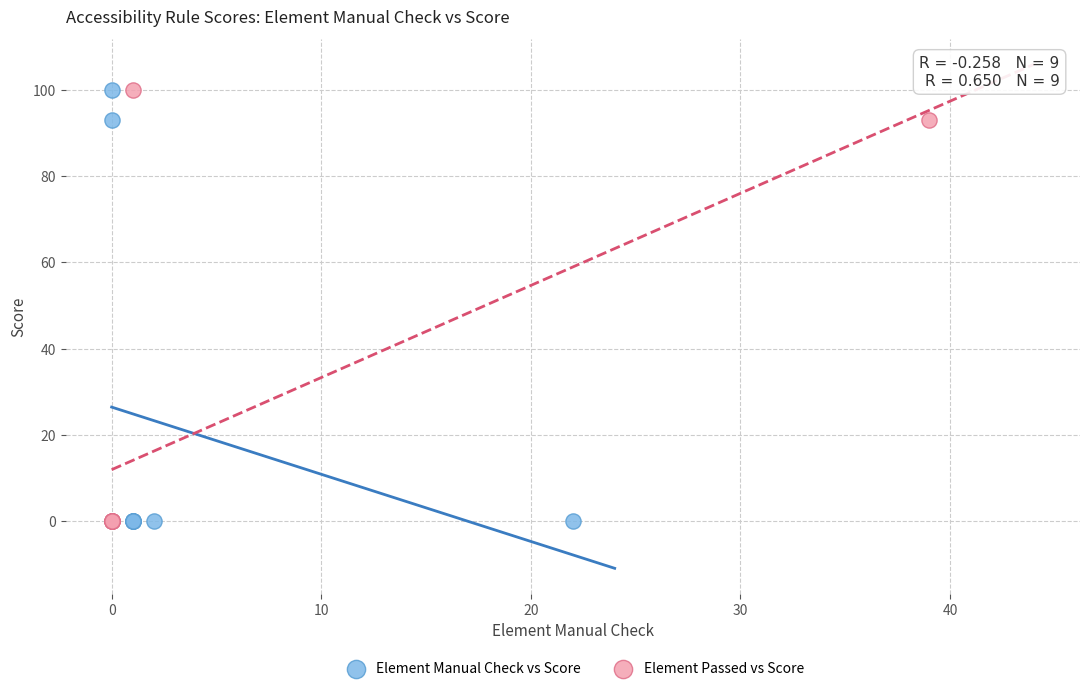

What are all the series names shown in the legend?

Element Manual Check vs Score, Element Passed vs Score